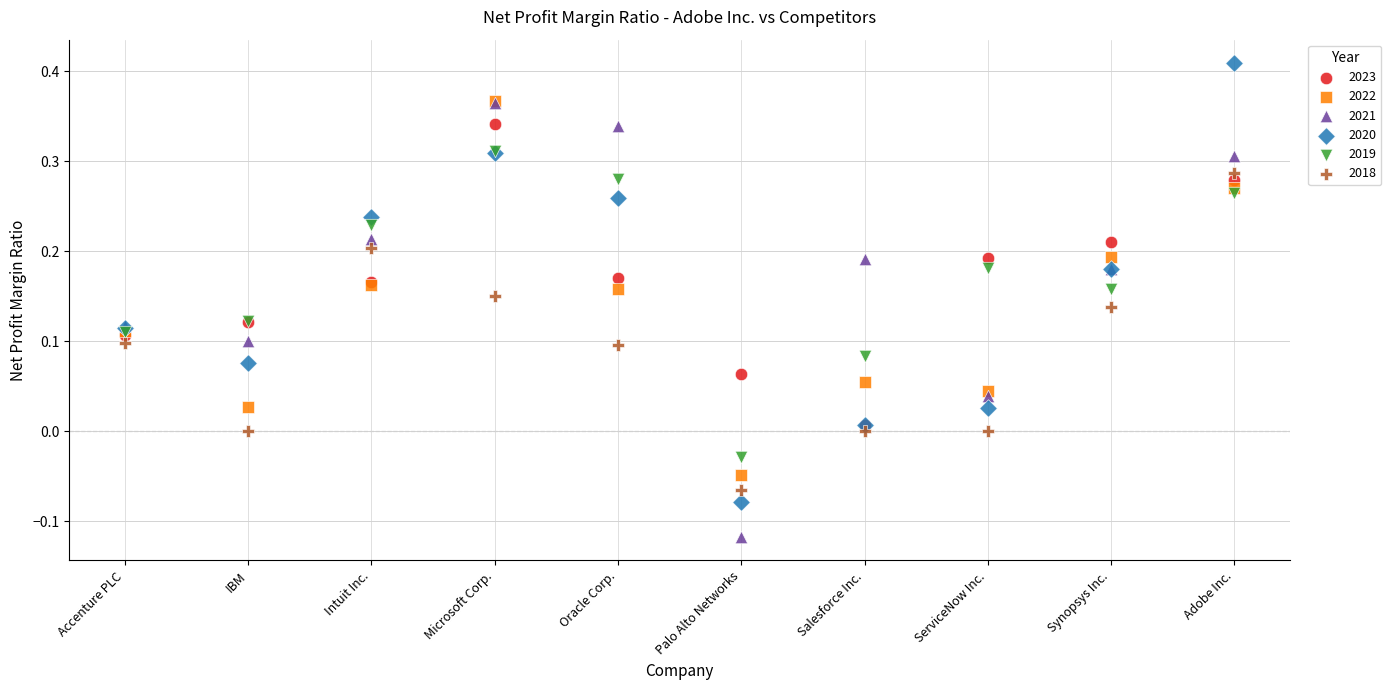

Which series contains the highest Y value?

2020